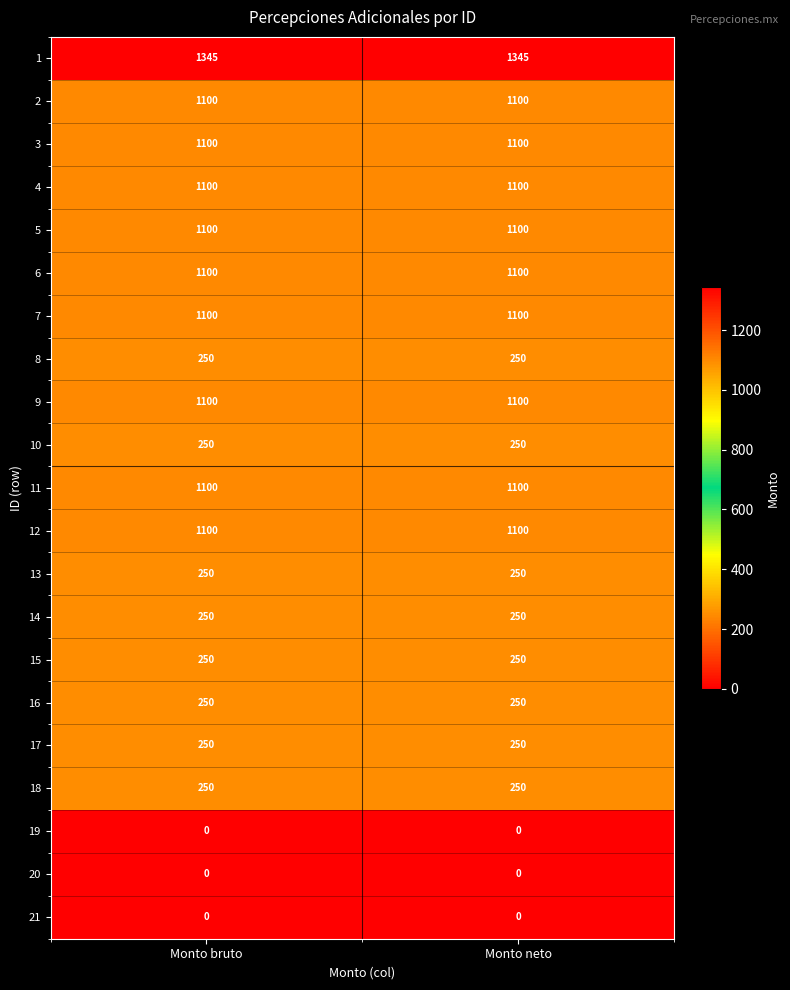

What is the average value of the 8 series?

250